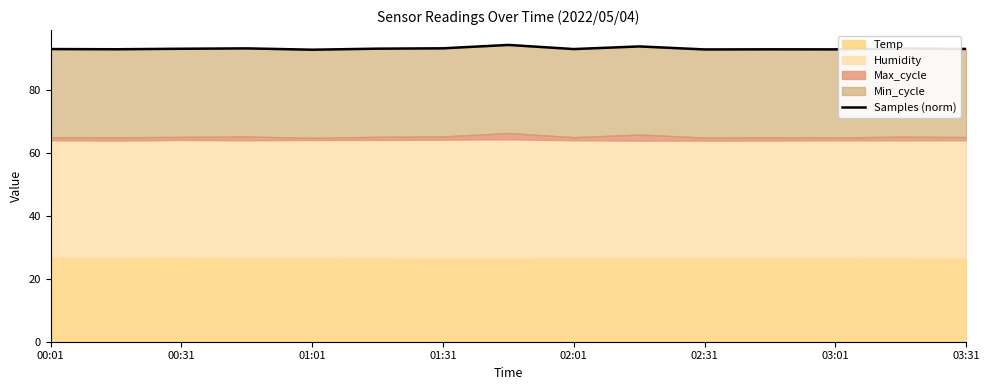

Approximately how many times larger is the value at 00:31 compared to 03:31?

1.0